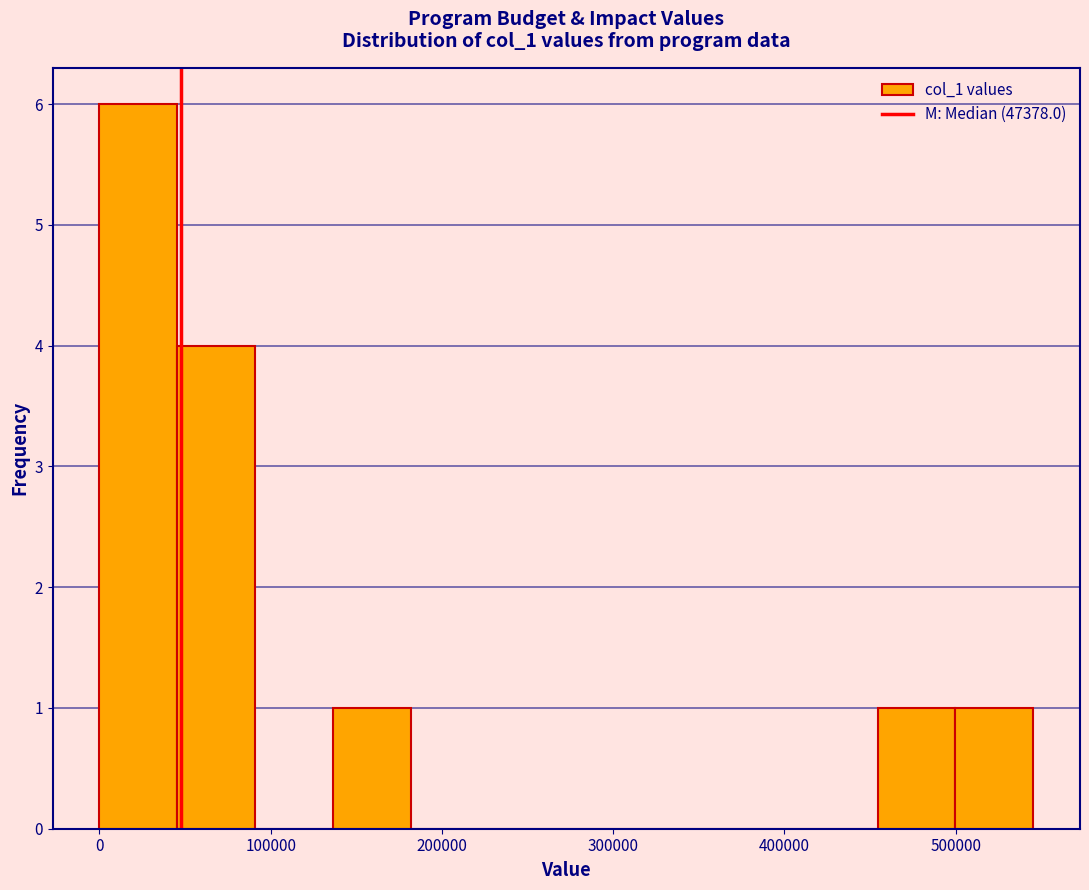

What is the height of the bar covering 50000 to 90000 on the x-axis? Neither the bar edges nor the heights are printed on the chart, so give them approximately, as read against the axes.

4